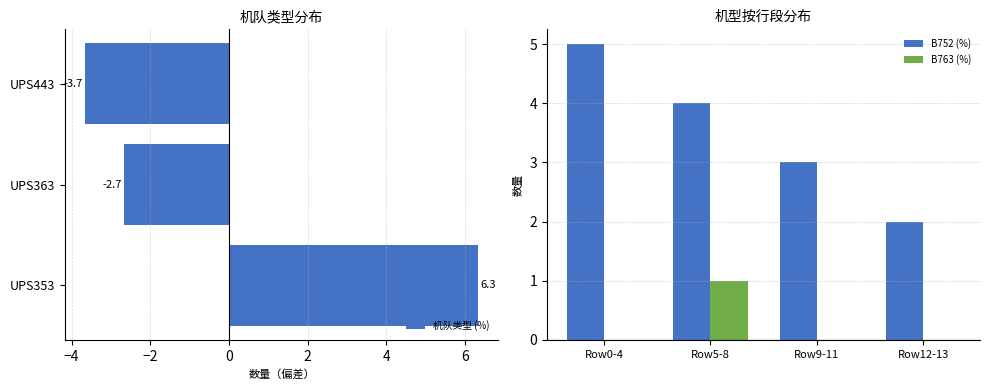

The 机队类型 (%) series shows -2.7 at UPS363. True or false?

True